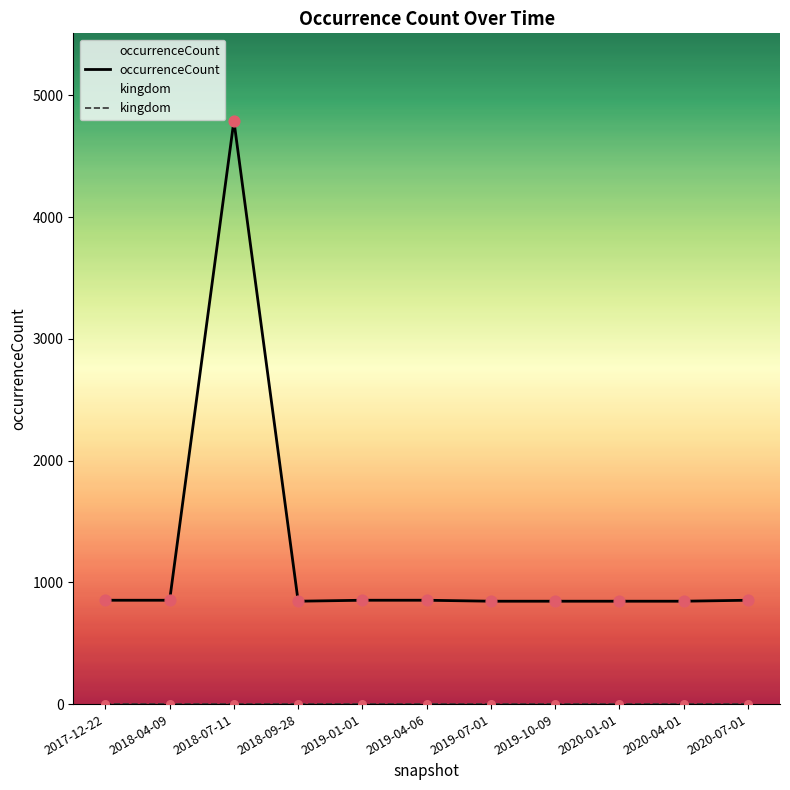

What are all the series names shown in the legend?

occurrenceCount, kingdom